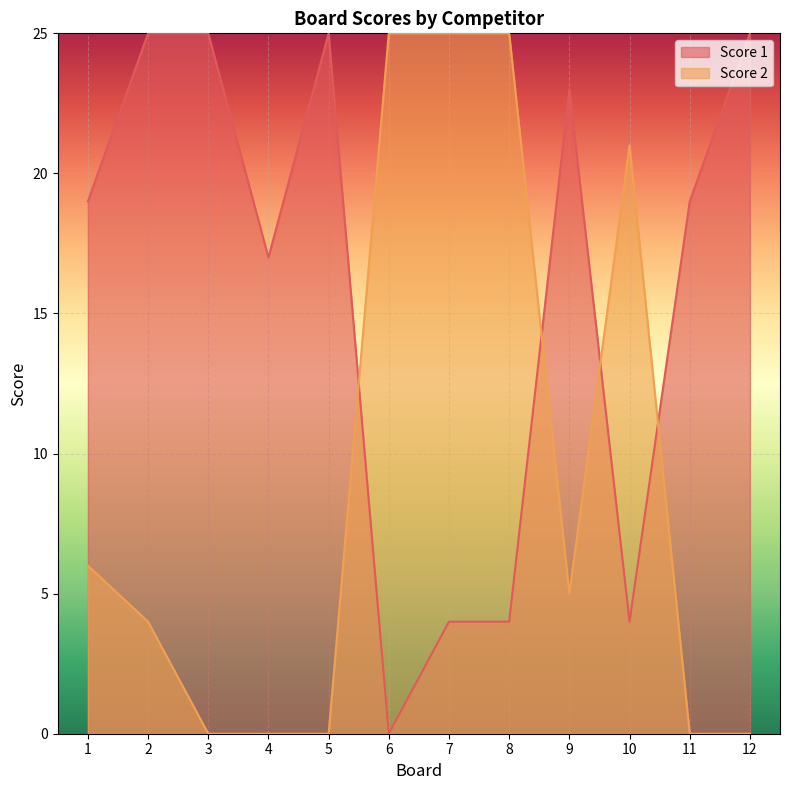

Is it true that Score 1 equals 17 at 2?

False